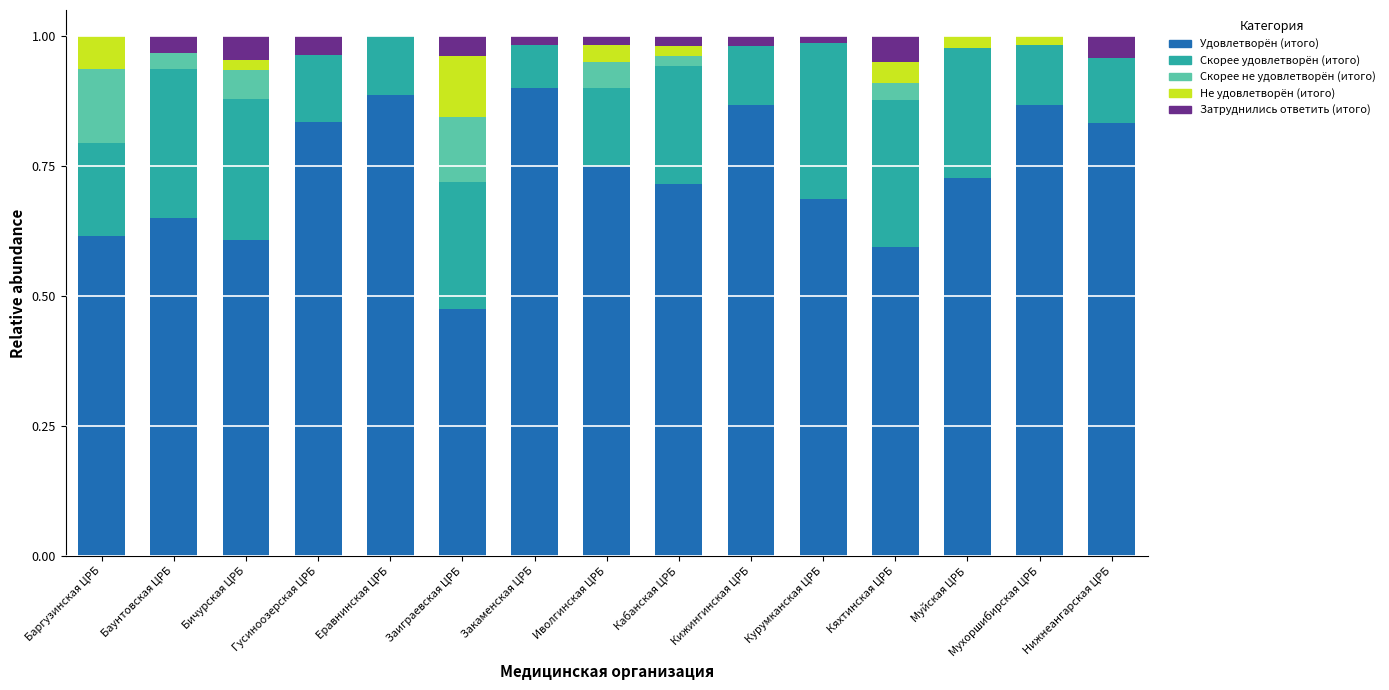

The Удовлетворён (итого) series shows 0.2 at Курумканская ЦРБ. True or false?

False